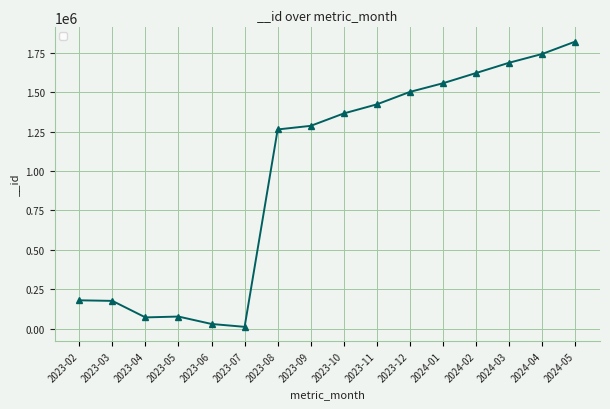

Is it true that the value at 2023-11 is 2304500?

False